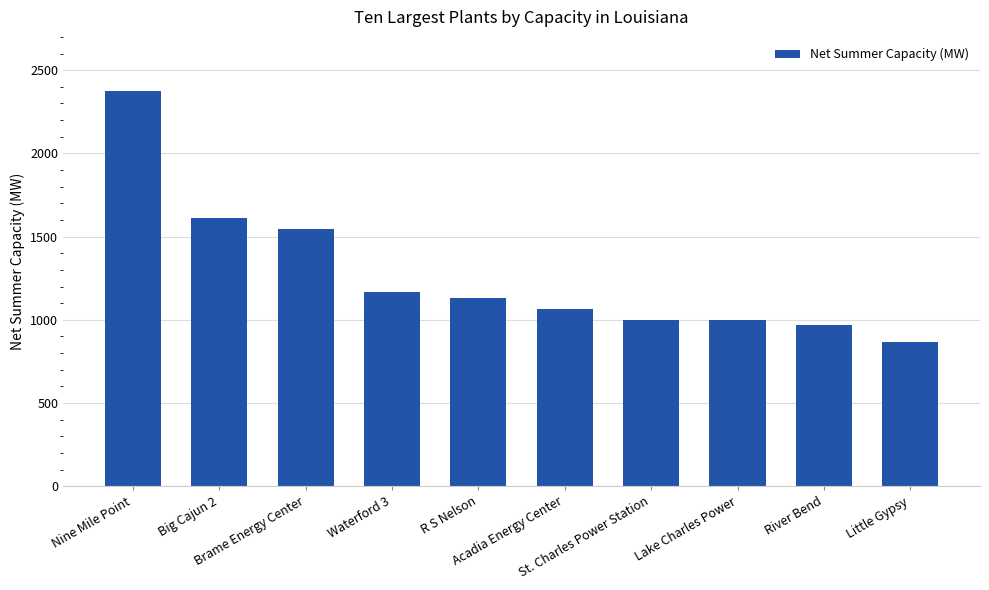

What is the value of the 2nd bar from the left?

1610.0